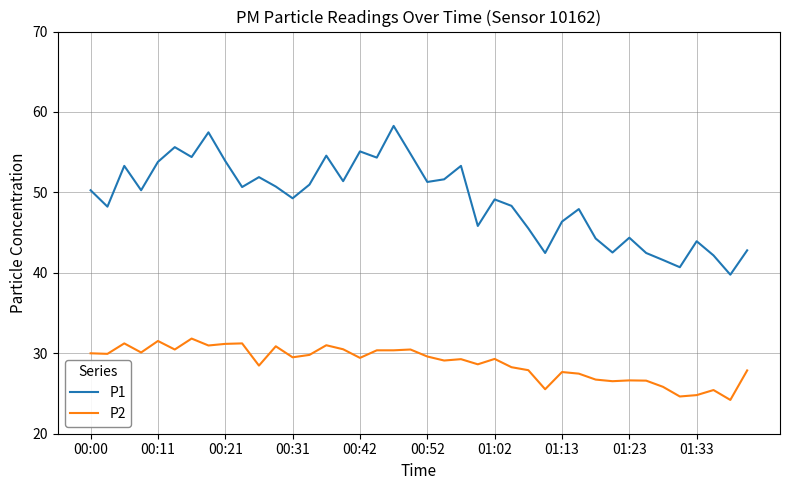

Which series has the widest spread of values?

P1